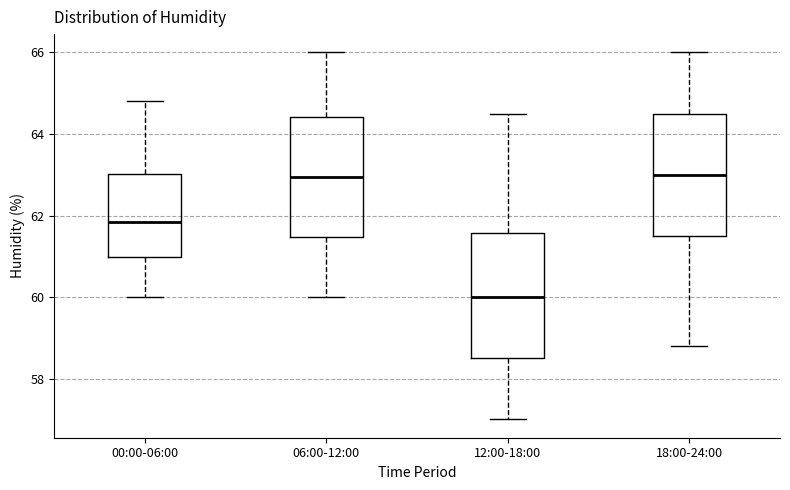

Where does the upper whisker of the box for 12:00-18:00 end on the y-axis? The values are not printed on the chart, so give them approximately, as read against the axis.

64.6